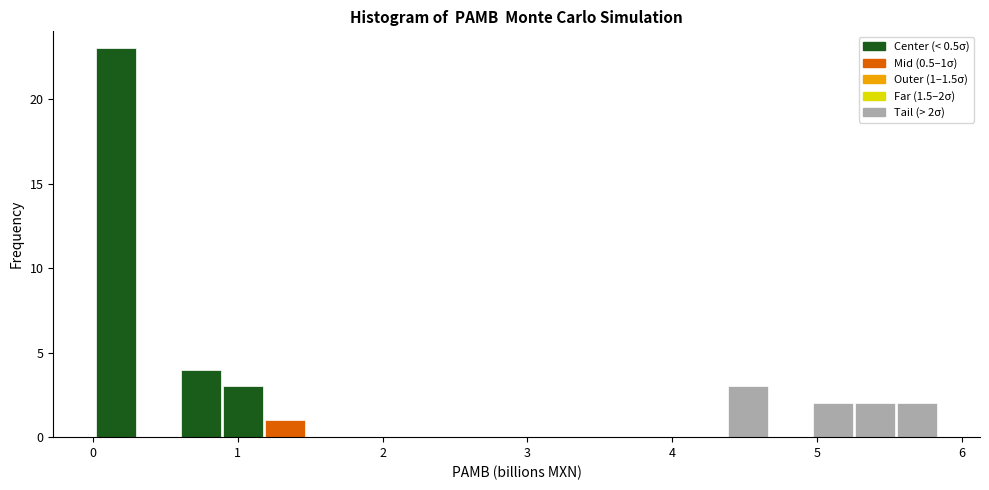

Read against the x-axis, roughly where is the centre of the tallest bar?

0.2